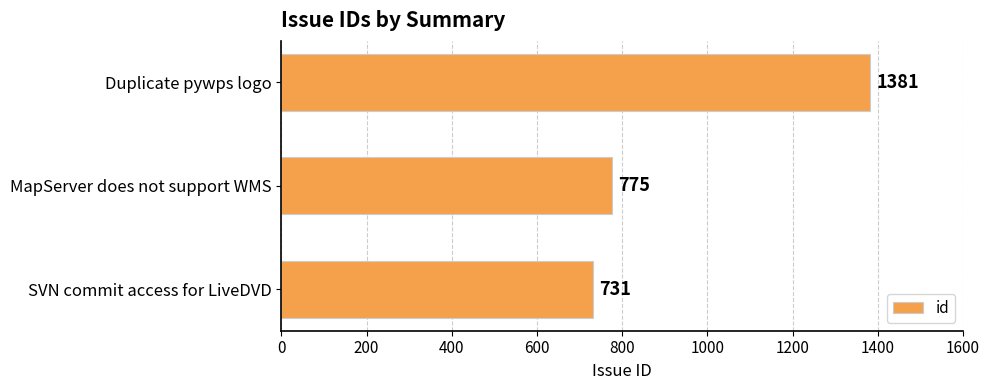

Reading top to bottom, transcribe all the data shown in this chart.

Duplicate pywps logo=1381	MapServer does not support WMS=775	SVN commit access for LiveDVD=731